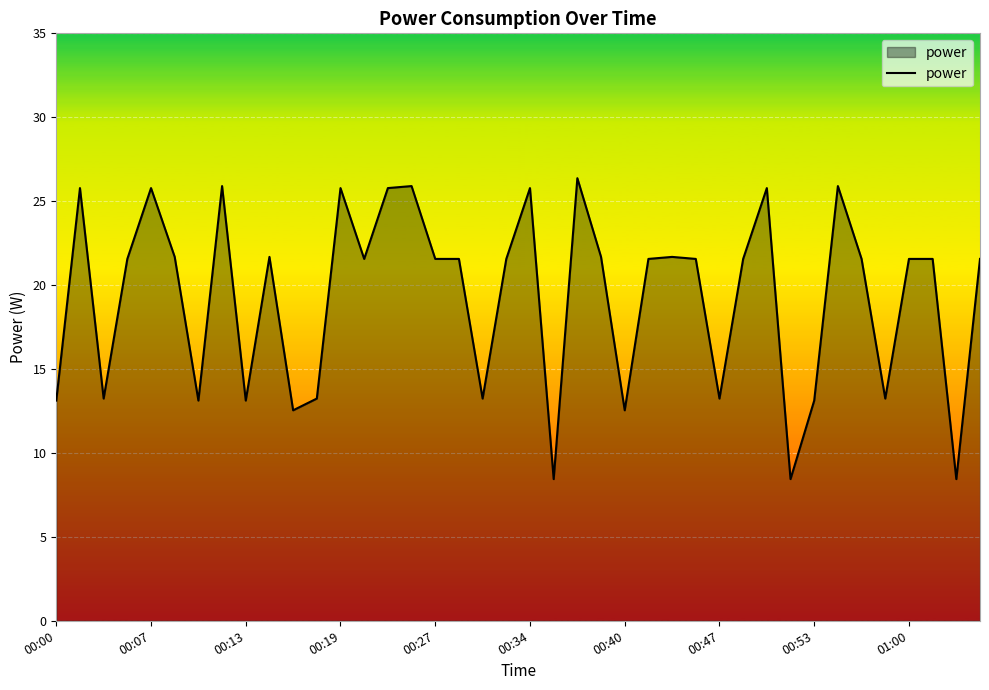

What is the difference between the maximum and minimum values?

17.9